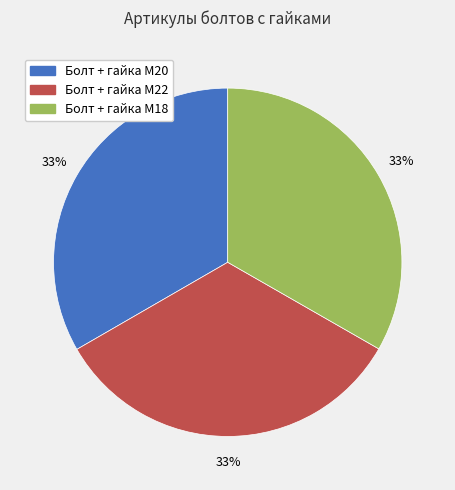

Combined, do Болт + гайка M20 and Болт + гайка M22 account for over 50%?

Yes